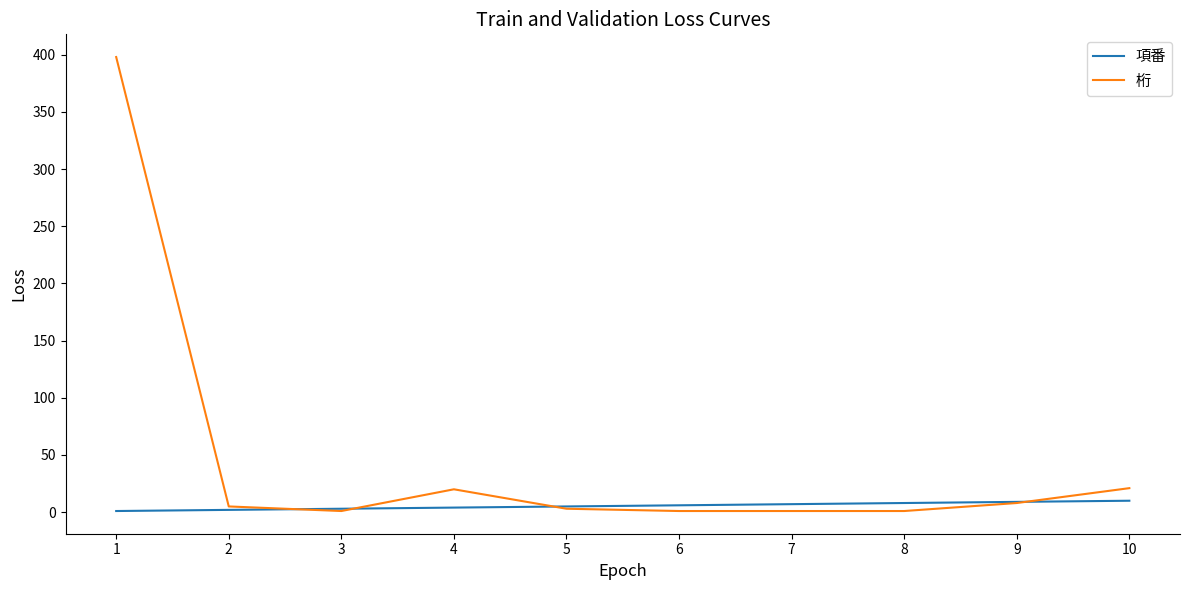

Which series has the largest range (max minus min)?

桁